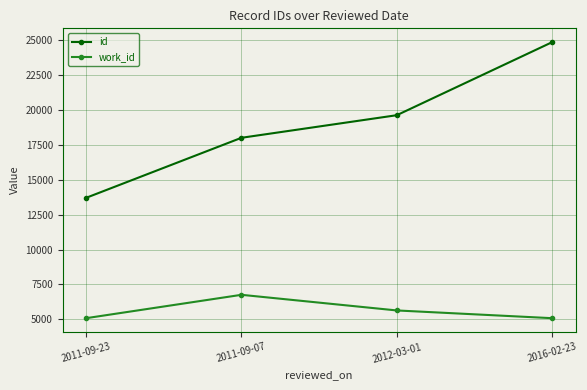

What is the sum of the id values at 2011-09-07 and 2016-02-23?

42841